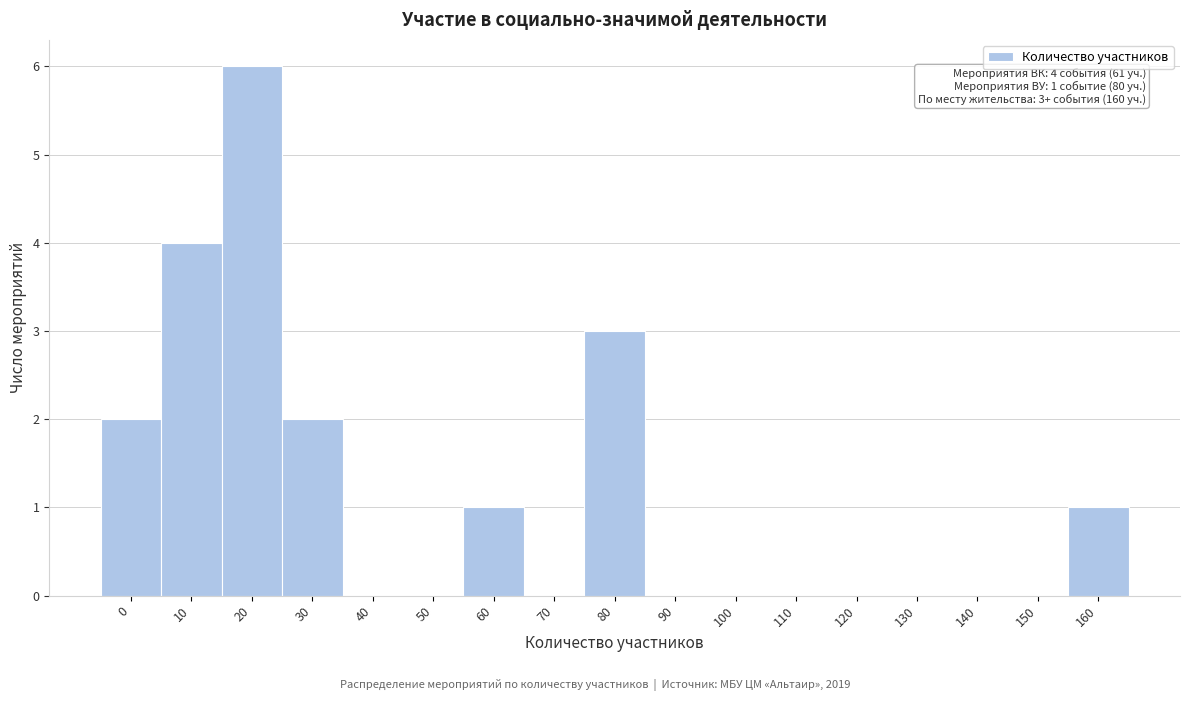

Reading left to right, what are all the values shown in this chart?

0=2	10=4	20=6	30=2	40=0	50=0	60=1	70=0	80=3	90=0	100=0	110=0	120=0	130=0	140=0	150=0	160=1